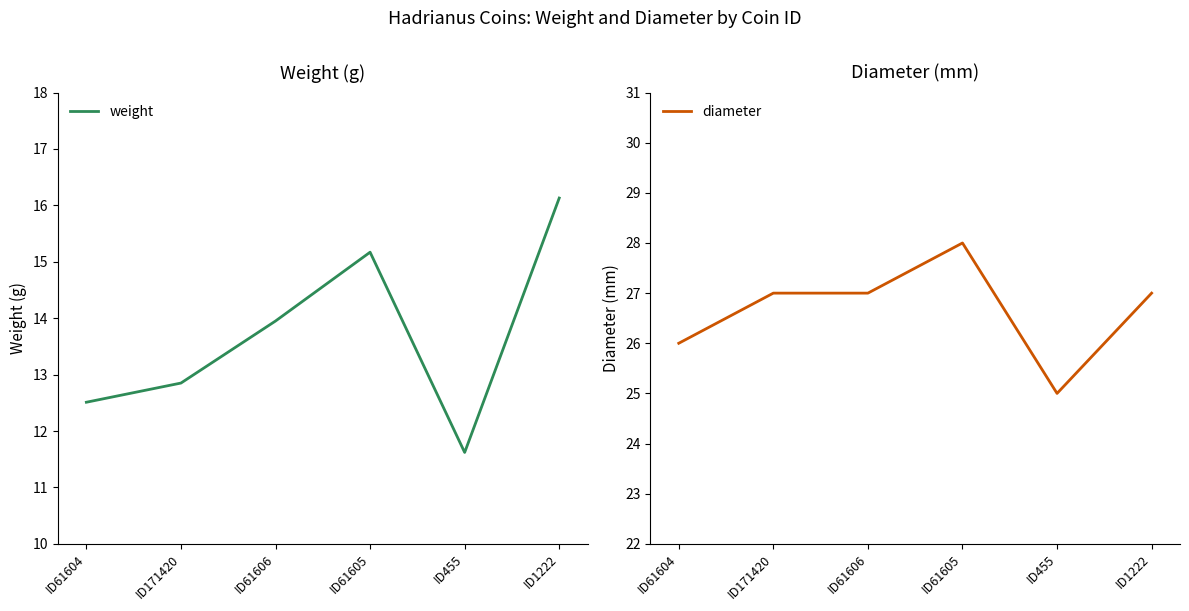

Is this an area chart (filled region under the line)?

No